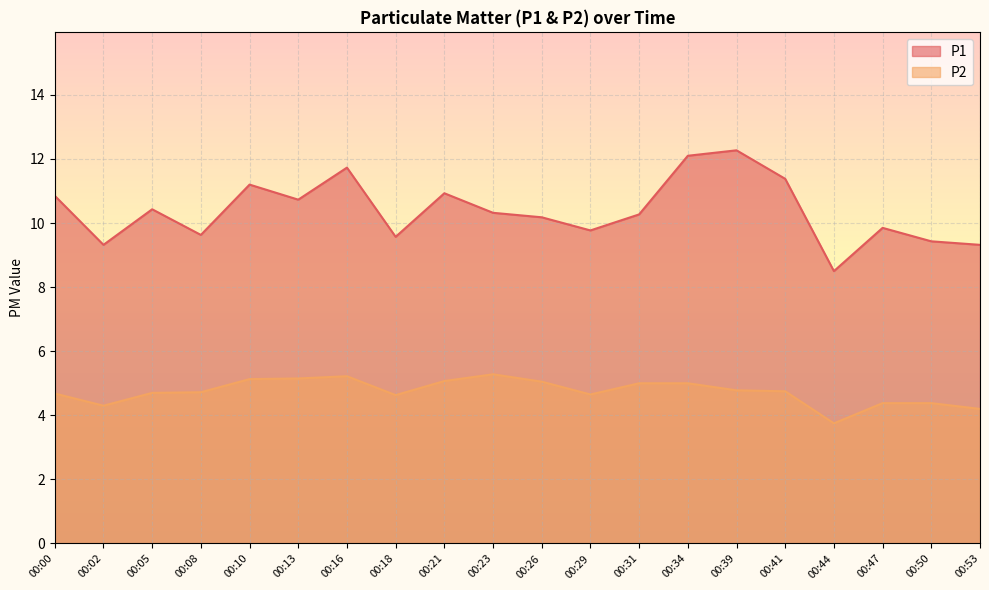

What value does the P2 series have at 00:53?

4.2